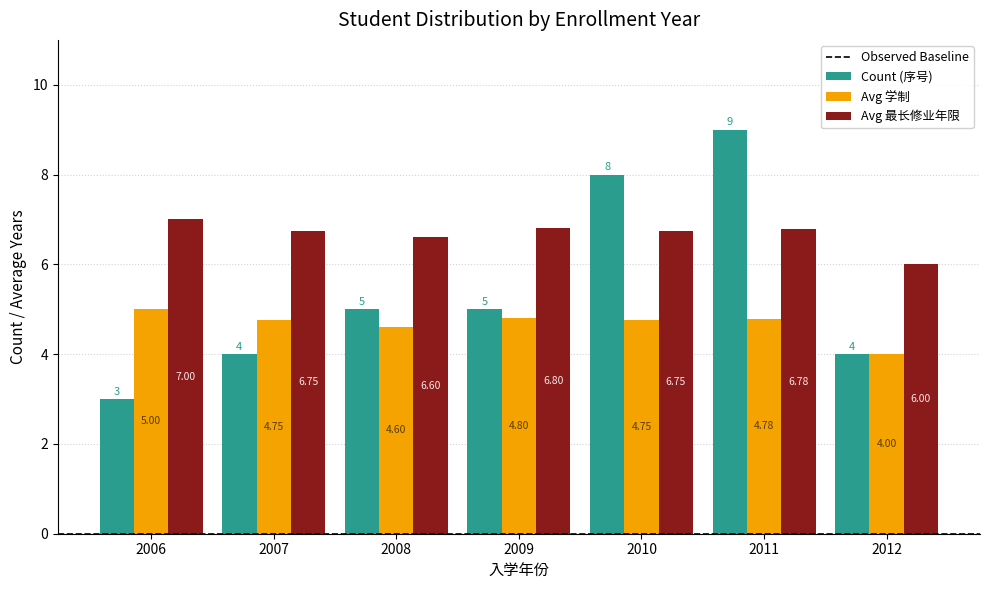

What is the difference between the maximum and minimum values in the Avg 最长修业年限 series?

1.0